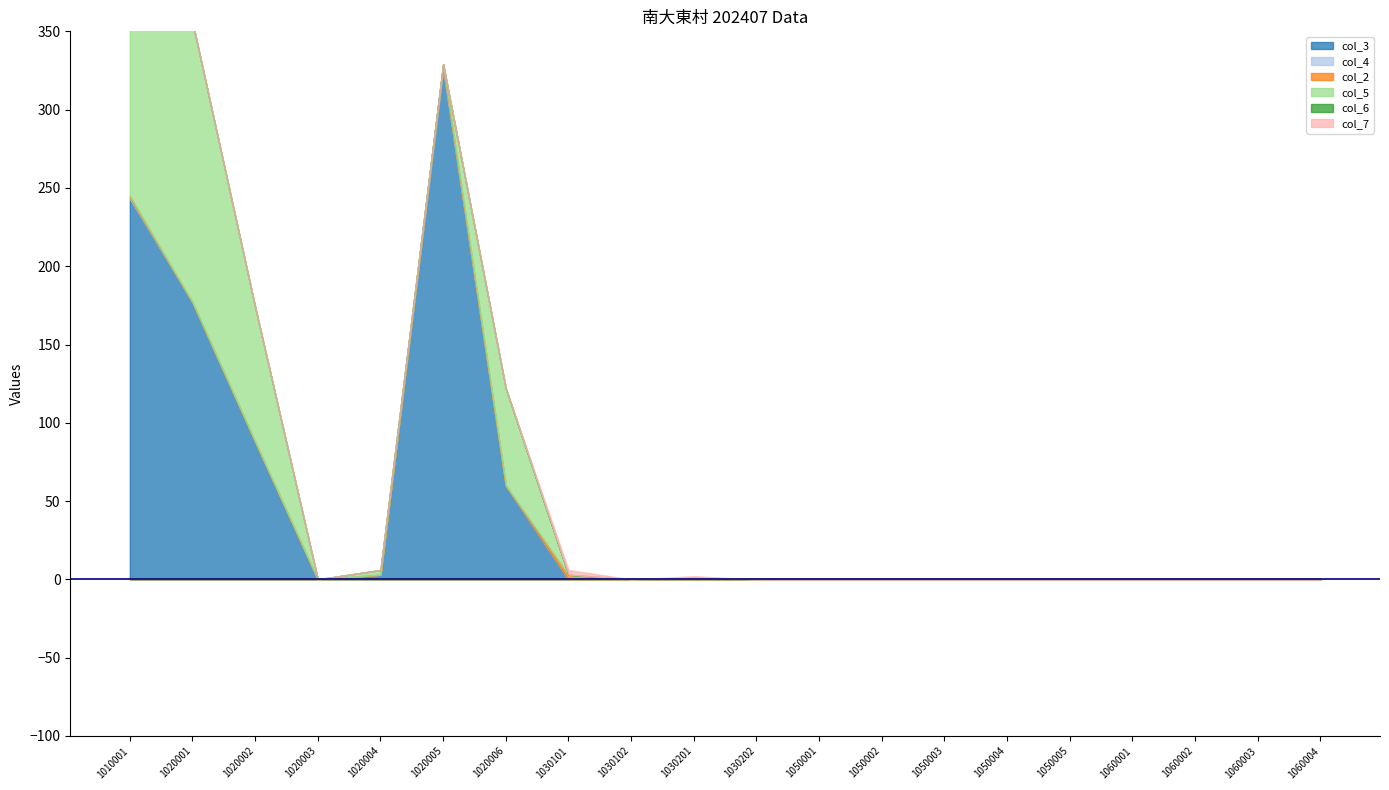

Where is col_3 nearest to the value 162?

1020001